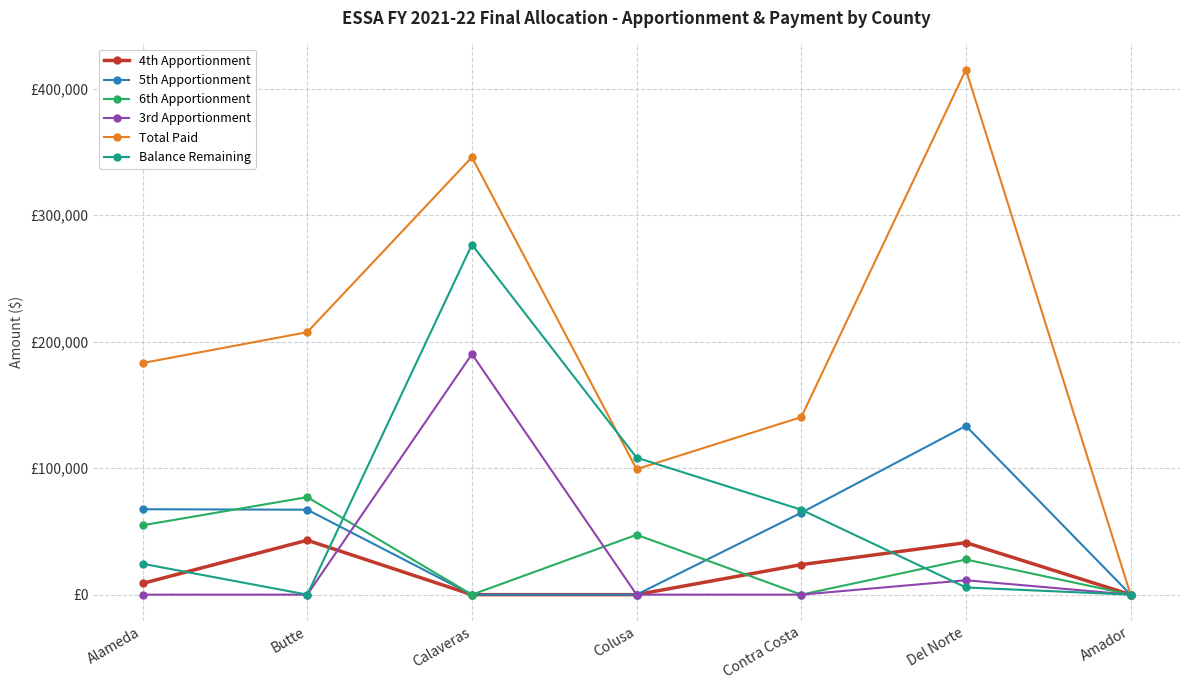

What are all the series names shown in the legend?

4th Apportionment, 5th Apportionment, 6th Apportionment, 3rd Apportionment, Total Paid, Balance Remaining